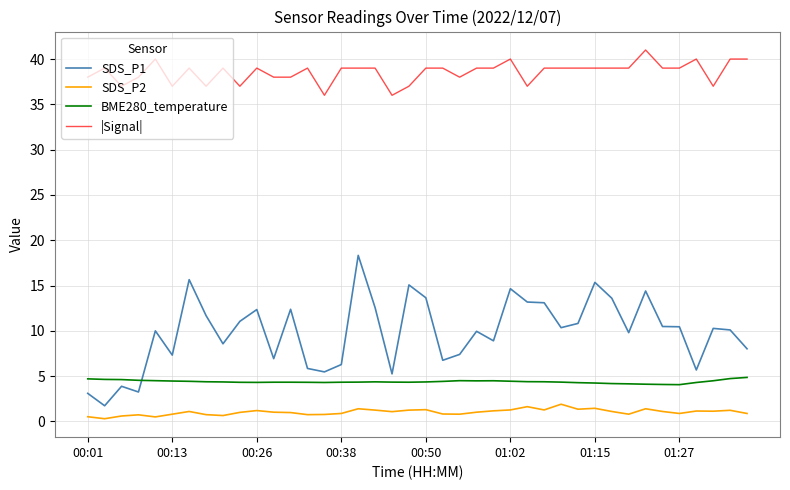

True or false: SDS_P1 and |Signal| intersect in this chart.

False